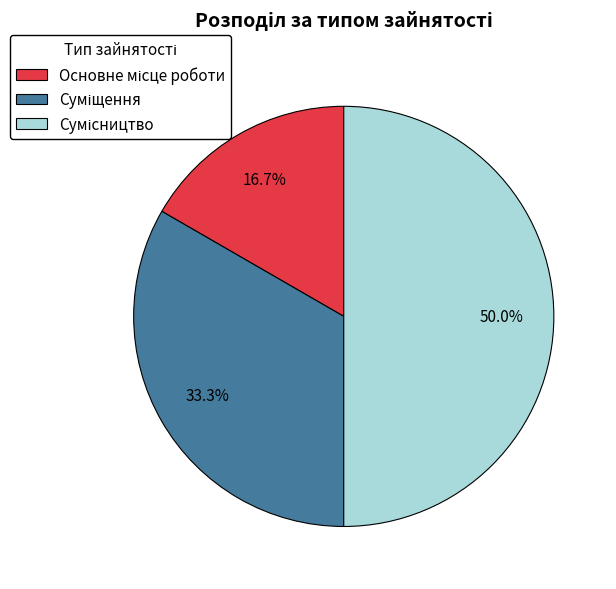

To the nearest percent, what is the average slice percentage?

33%